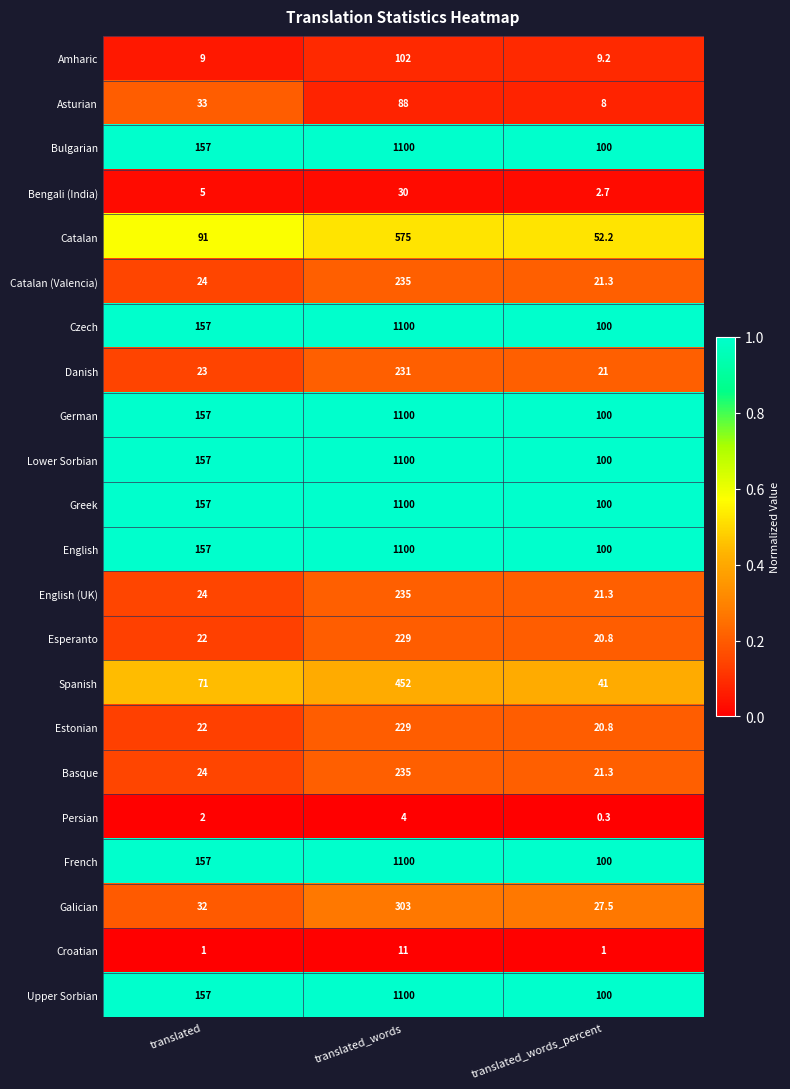

At which category is the sum across all series the highest?

translated_words